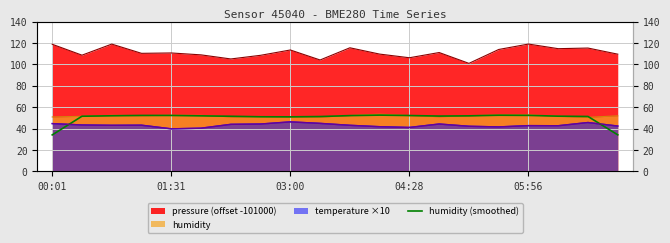

Count the number of values greater than 51.

17